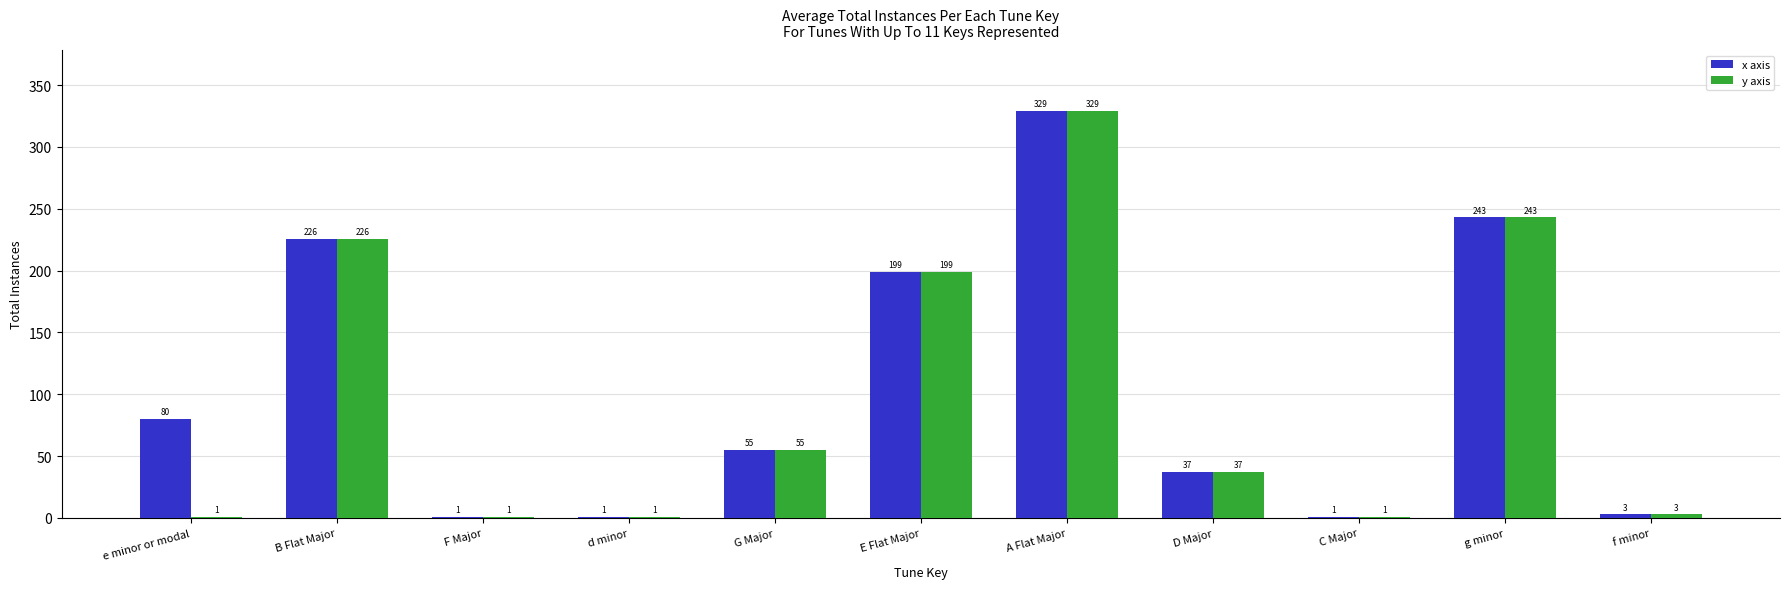

Is the value of y axis at E Flat Major greater than the value of x axis at G Major?

Yes